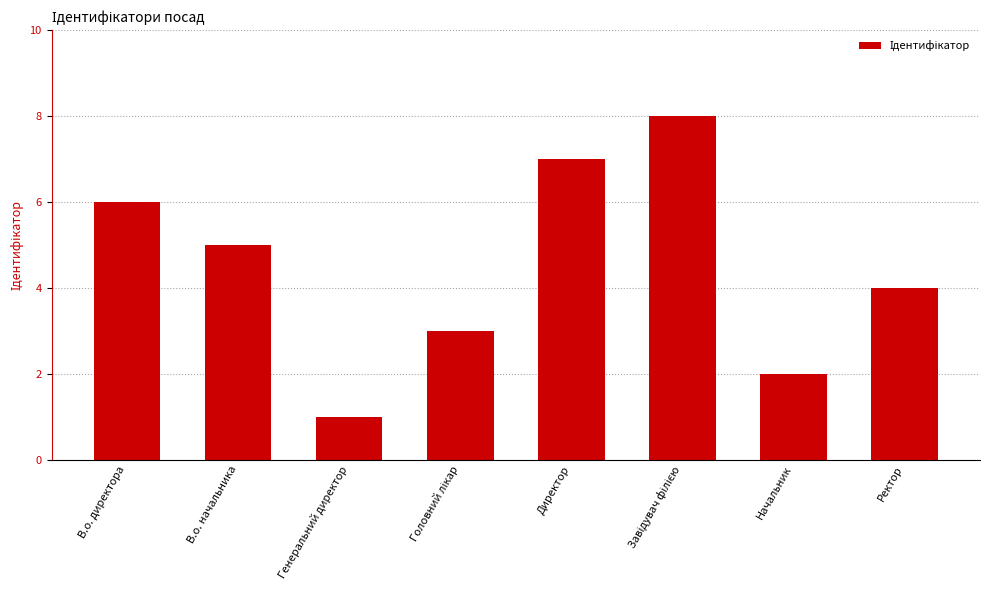

How many values are between 3 and 7?

5